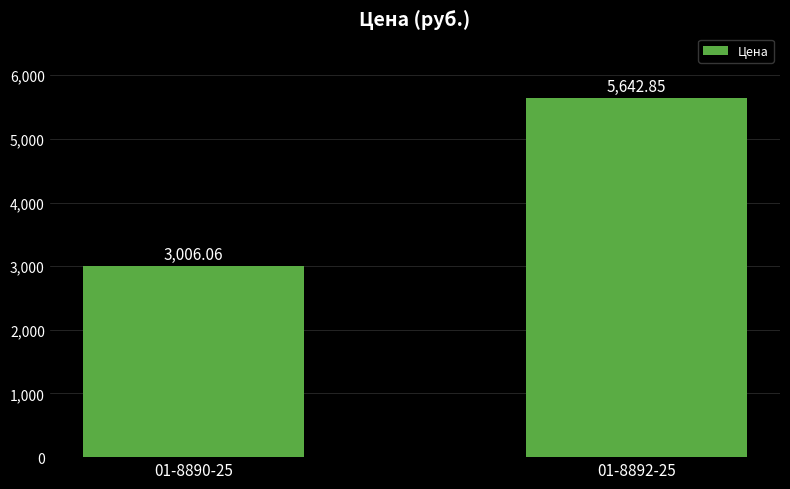

How many data points does each series have?

2